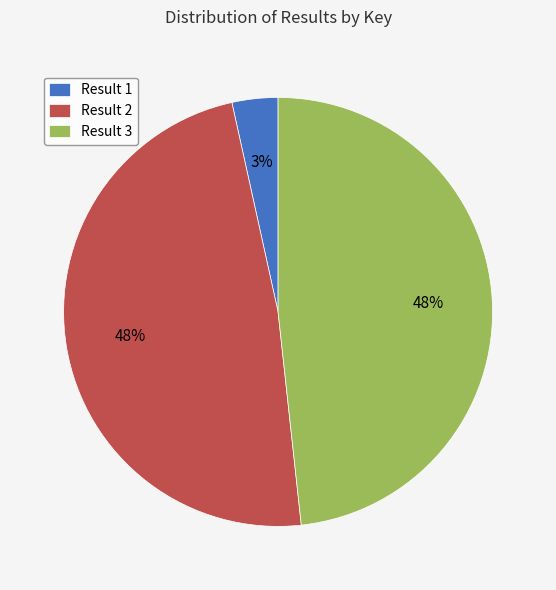

How many slices are in this pie chart?

3